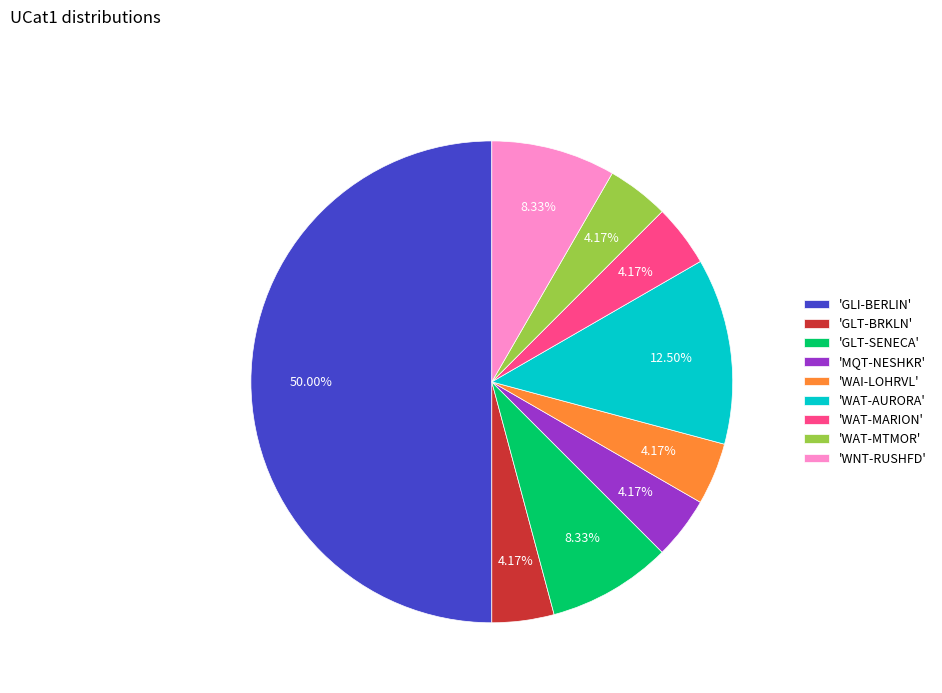

Count the number of slices in the pie.

9